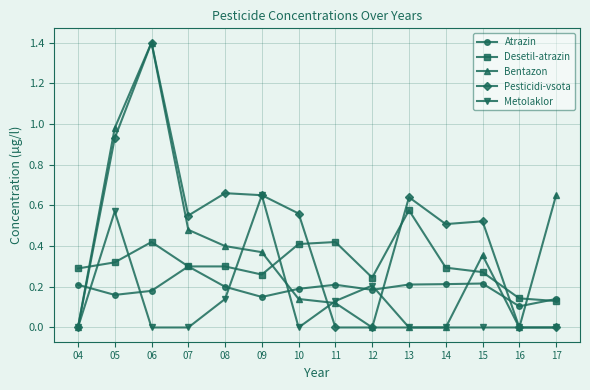

Which series has the largest total across all categories?

Pesticidi-vsota